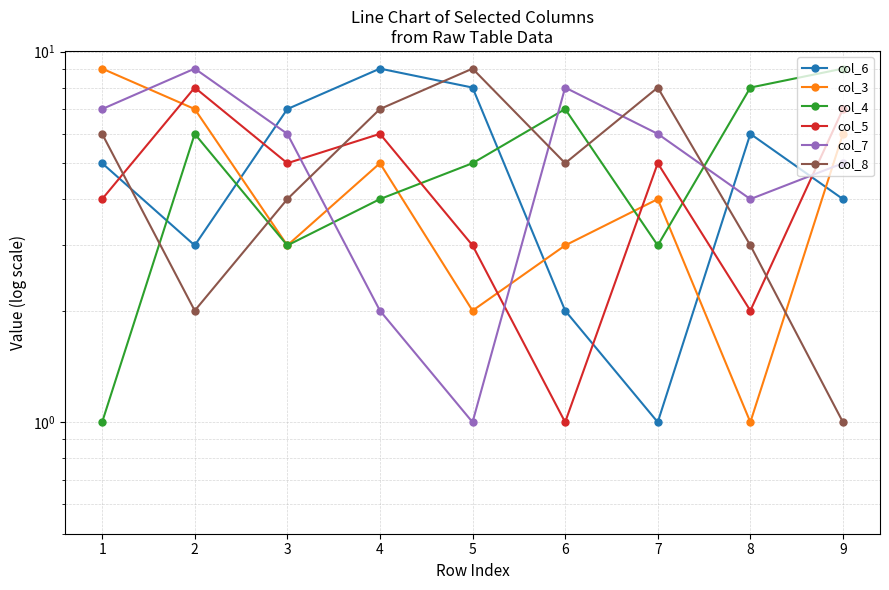

What is the difference between the maximum and minimum values in the col_3 series?

8